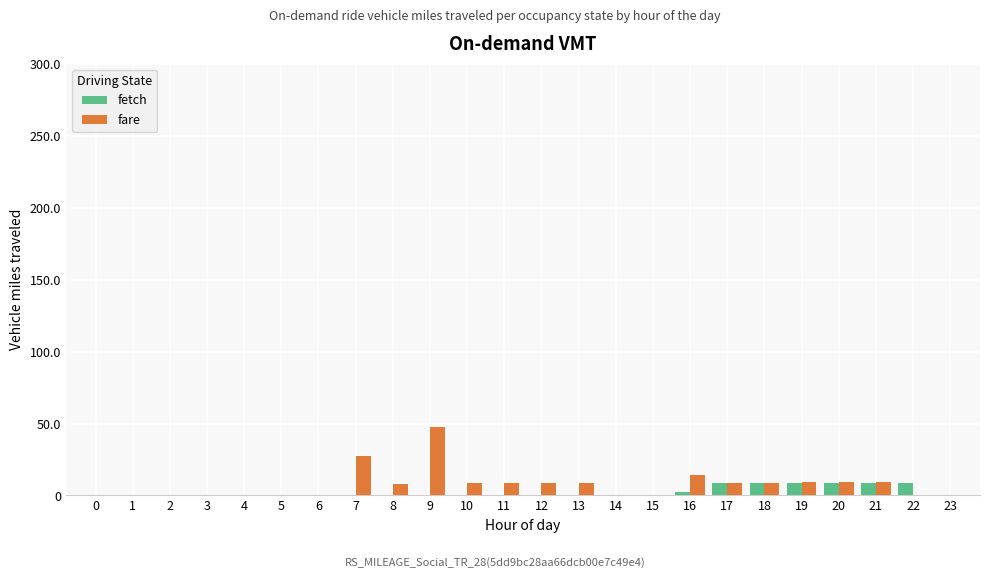

Between 10 and 20, which series saw the biggest shift?

fetch